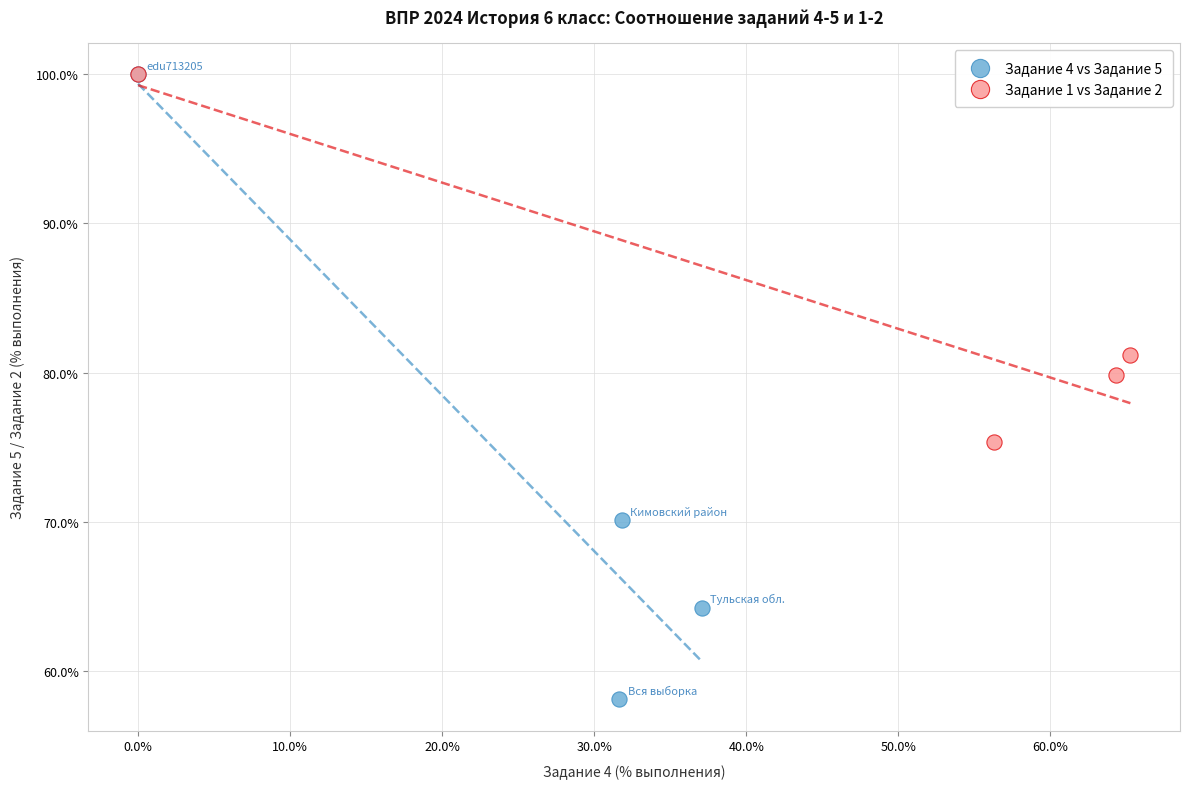

Which series reaches the minimum Y coordinate?

Задание 4 vs Задание 5